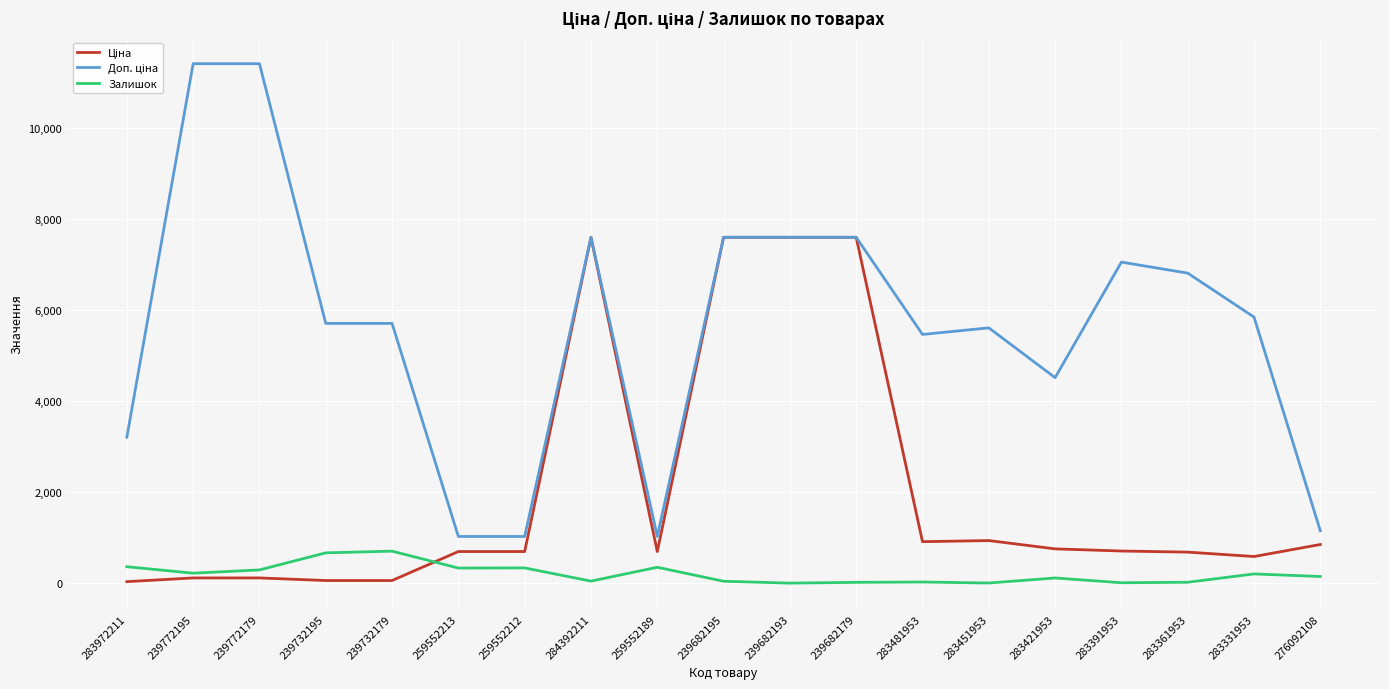

What is the sum of the Ціна values at 283331953 and 276092108?

1432.8